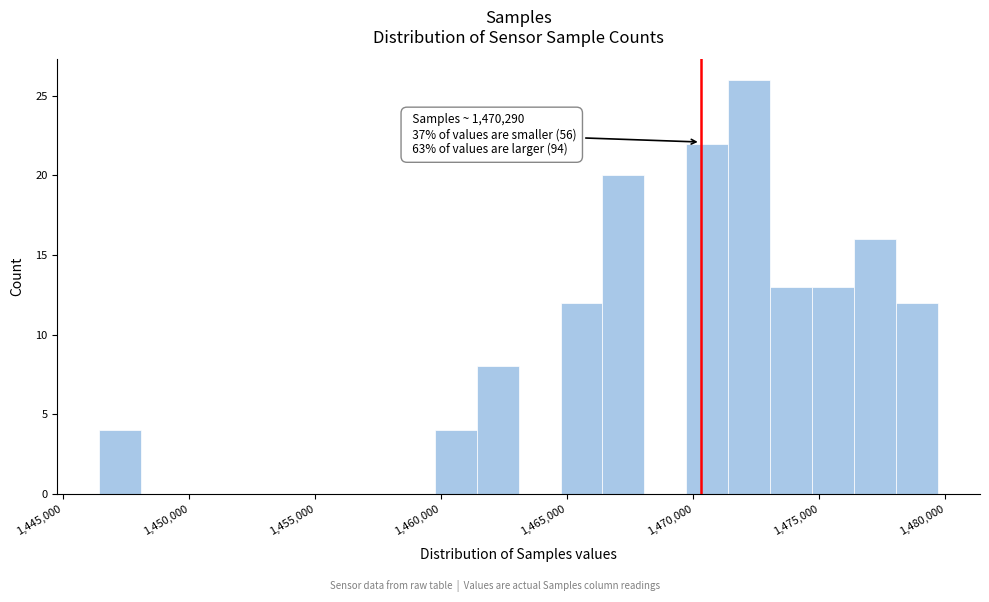

Read against the x-axis, roughly where is the centre of the tallest bar?

1472000